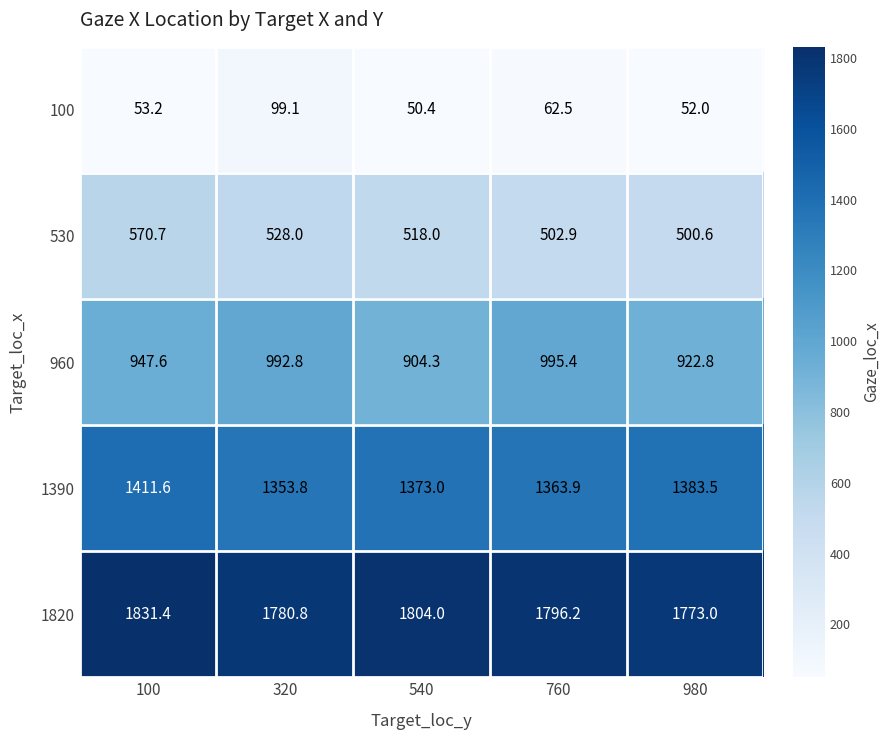

What is the spread (max minus min) of values at 760?

1733.7